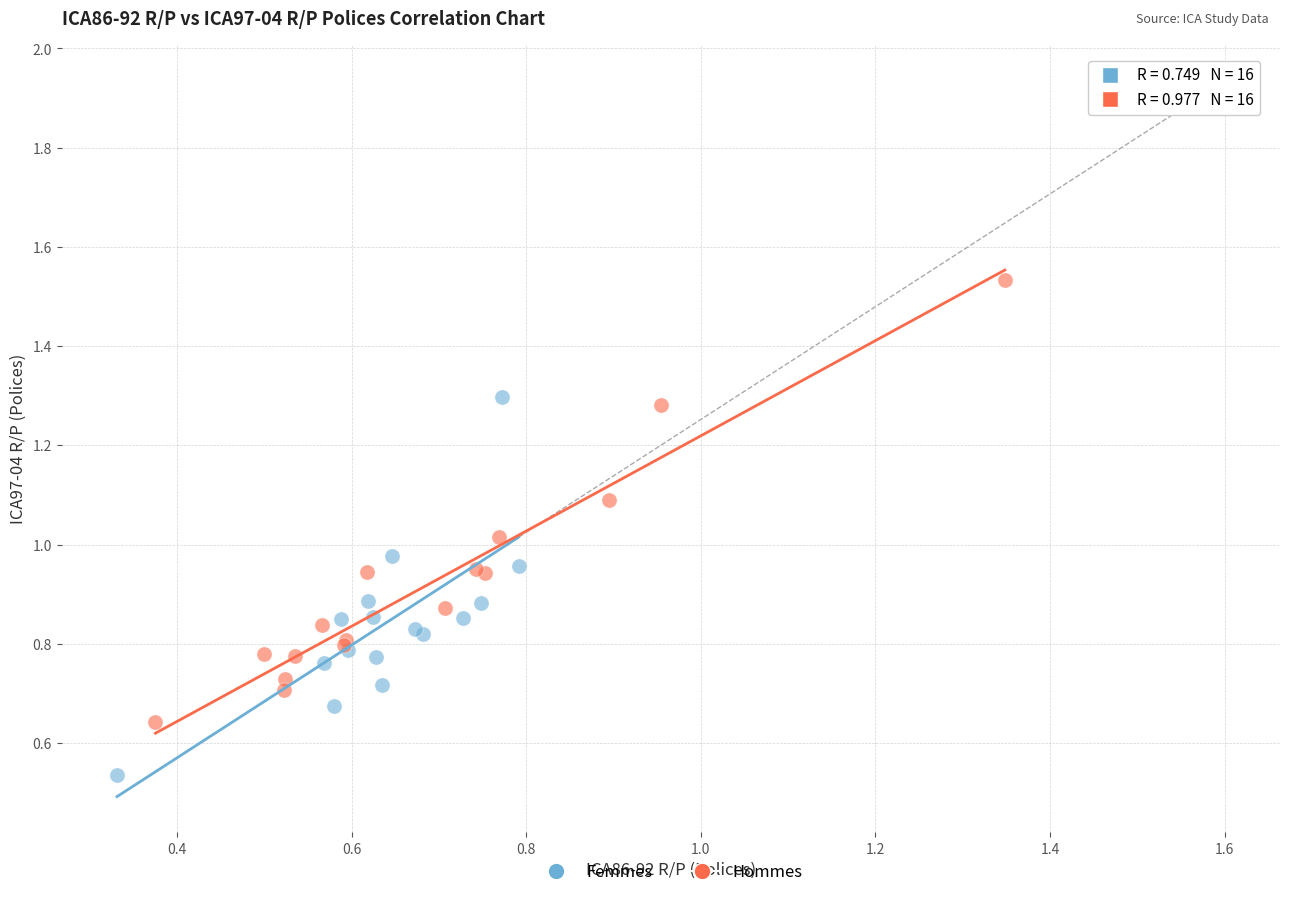

Which series has the largest Y range (max minus min)?

Hommes